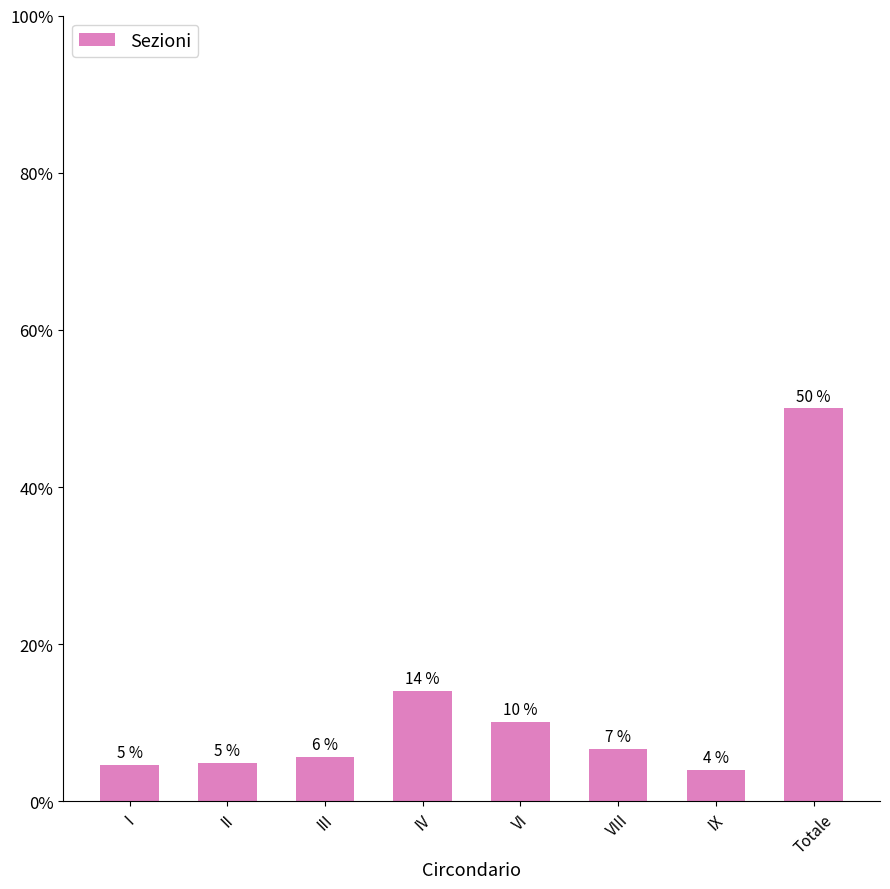

The value at II is 1.8. True or false?

False